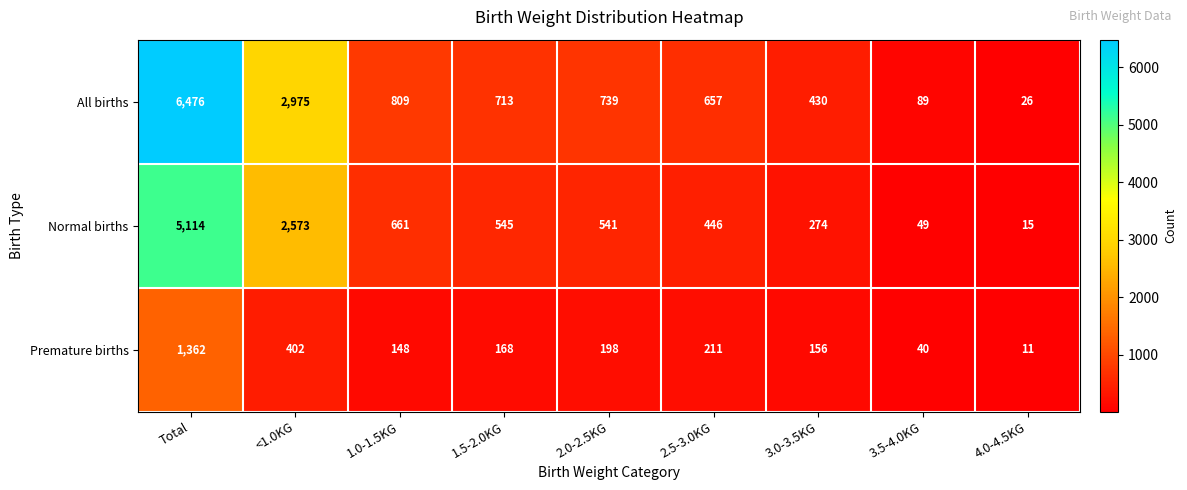

How many data points does each series have?

9